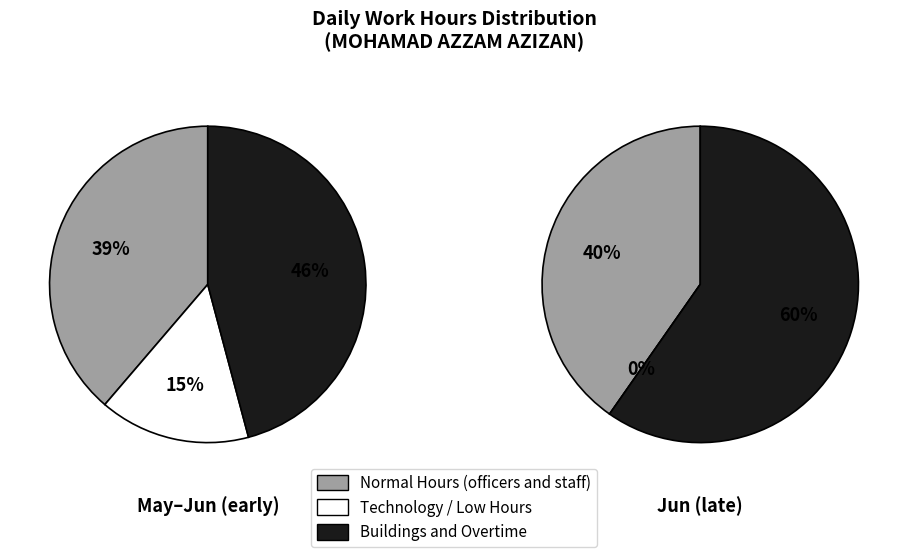

Is there any slice that represents more than half of the pie?

No